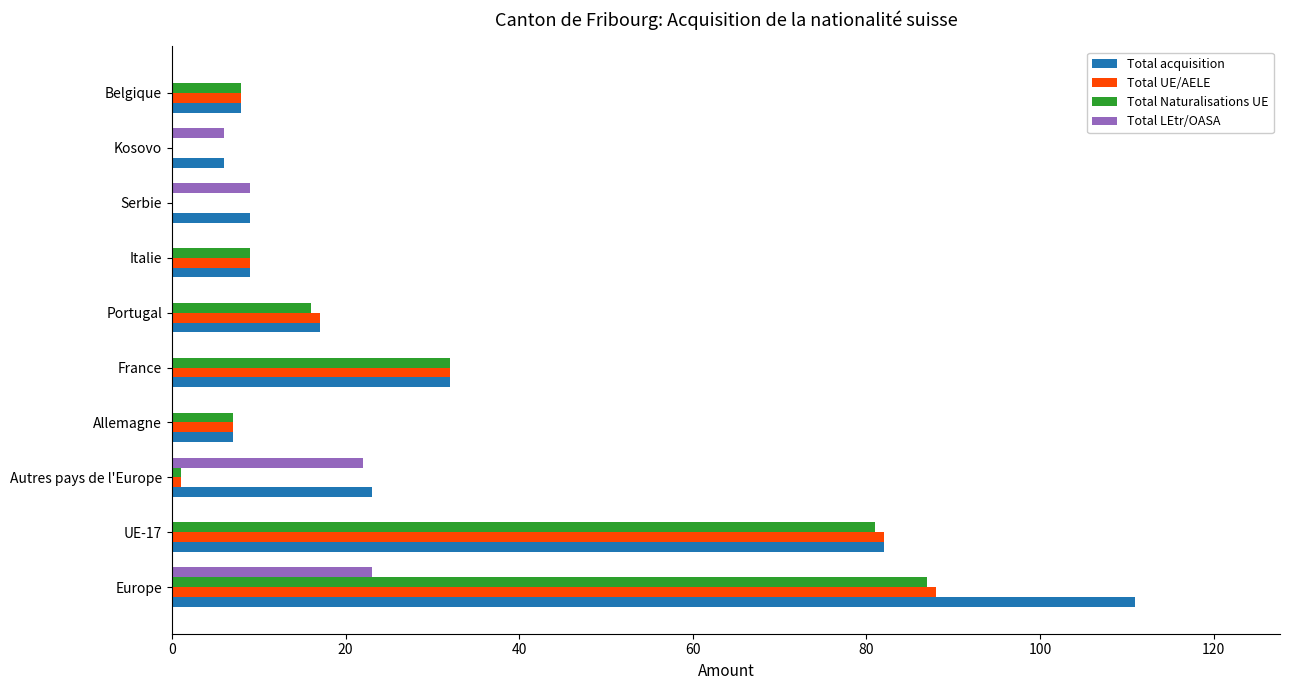

Count the number of data series in this chart.

4